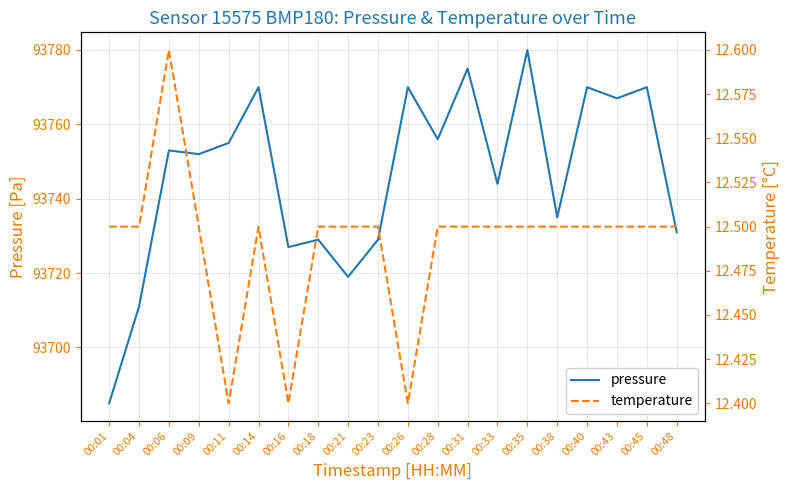

What is the average value of the temperature series?

12.5